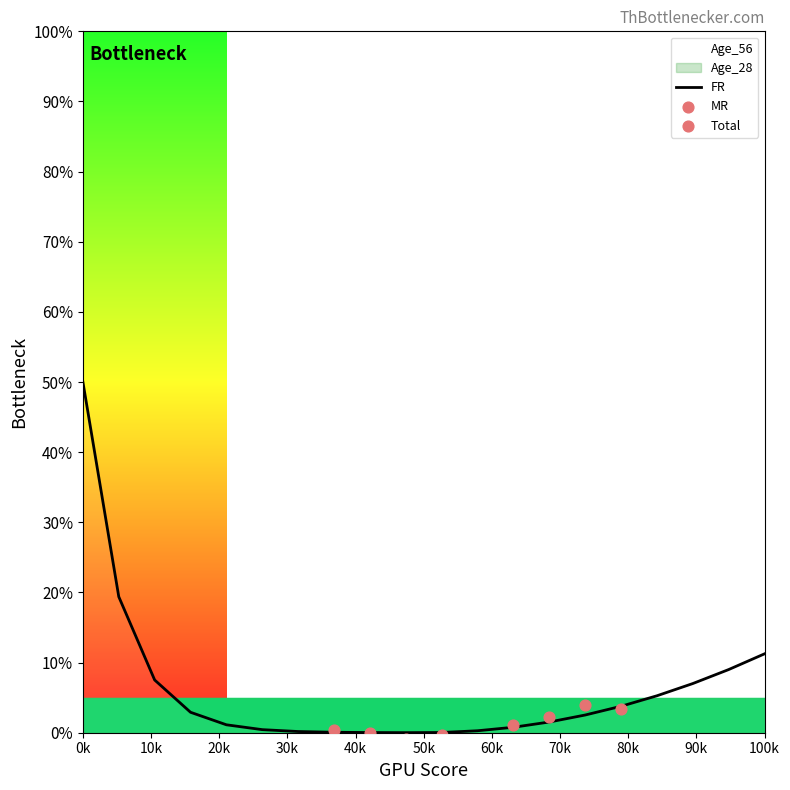

Which series has the largest total across all categories?

Age_56